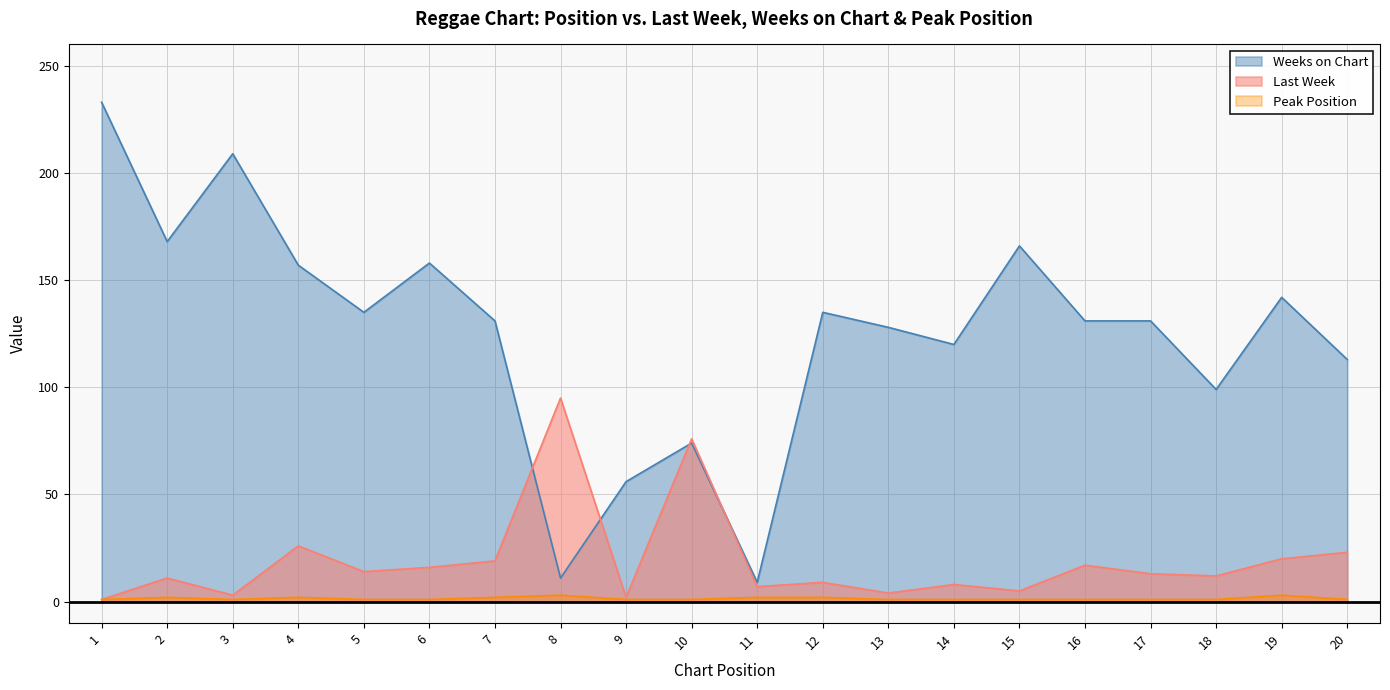

At how many categories does at least one series exceed 225?

1